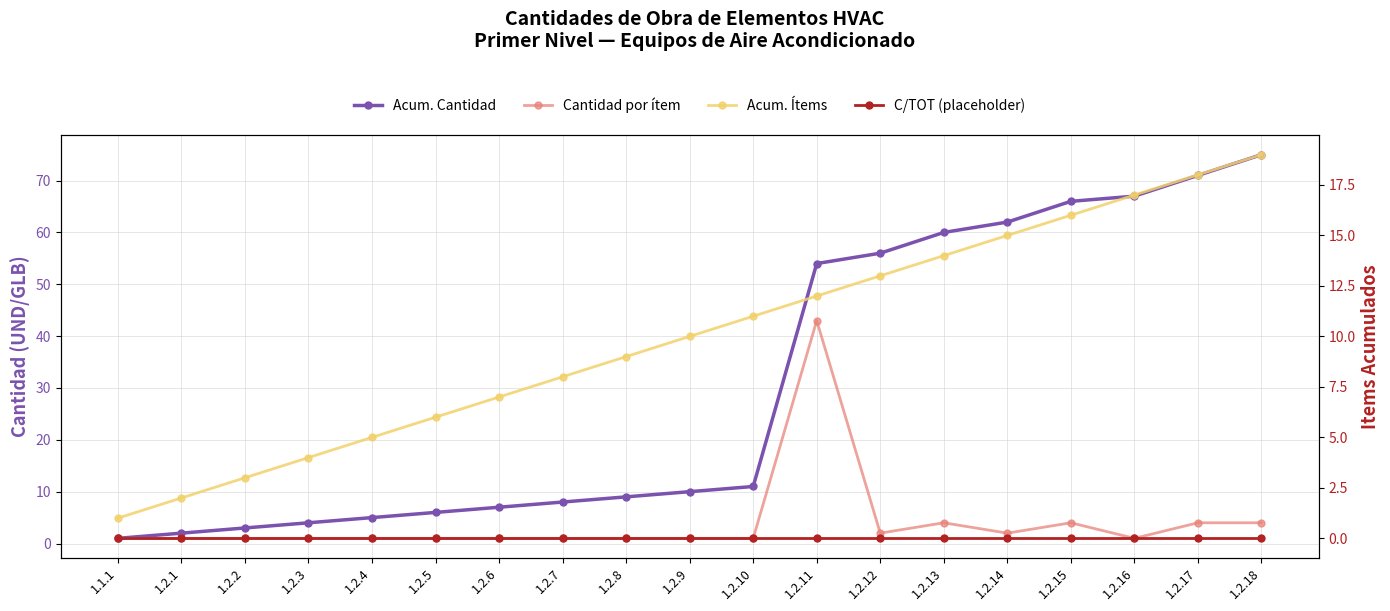

Between 1.2.14 and 1.2.5, which is larger?

1.2.14